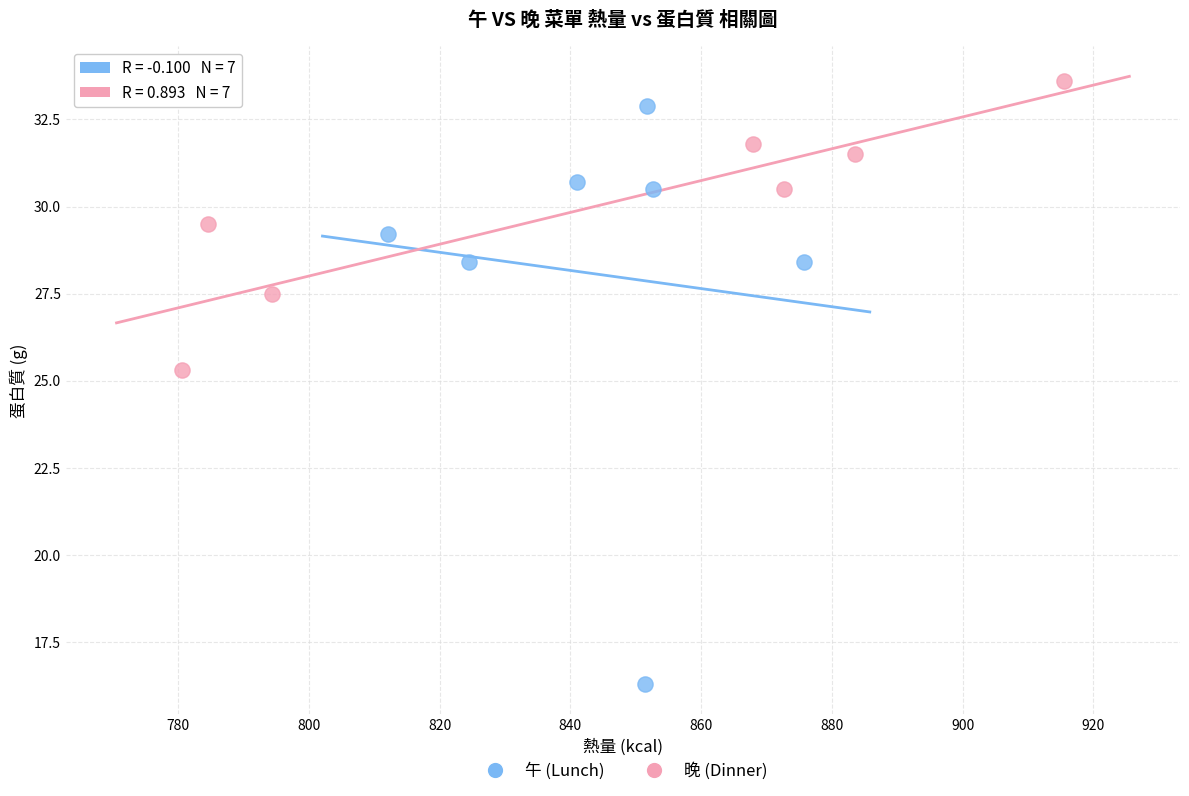

Which series contains the lowest Y value?

午 (Lunch)